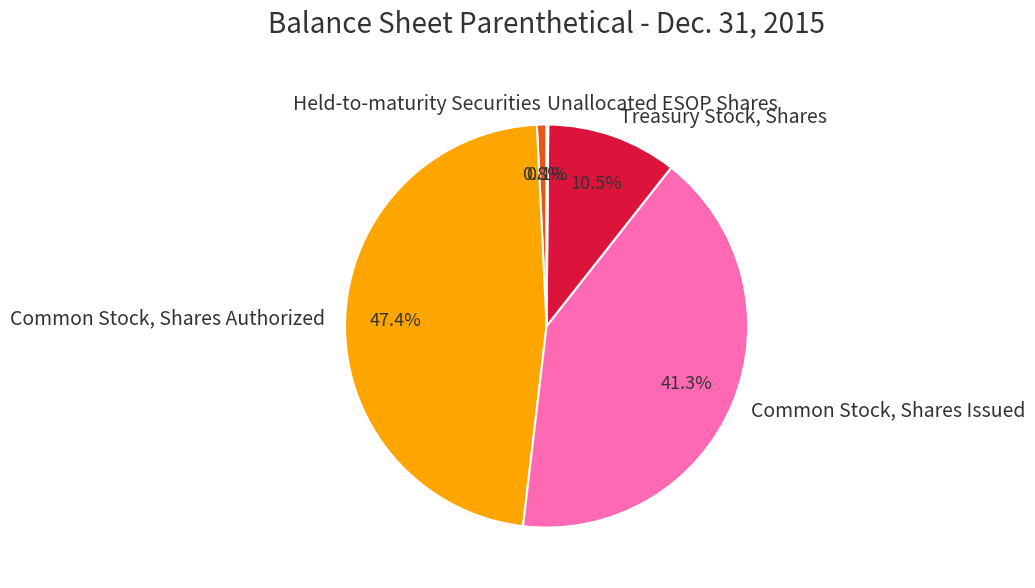

What is the largest slice in the pie chart?

Common Stock, Shares Authorized